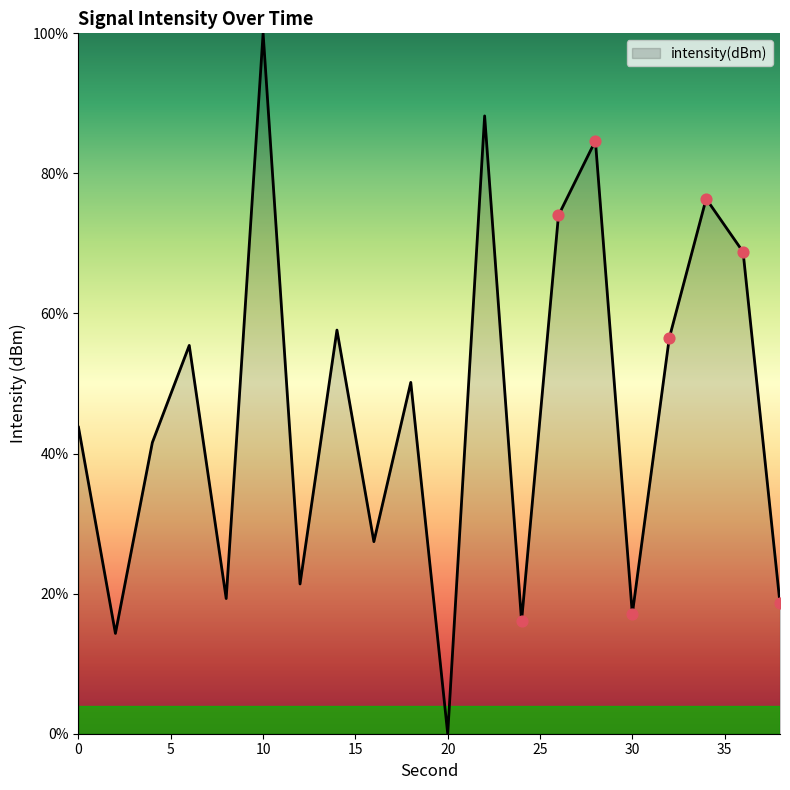

What is the maximum value shown in the chart?

100.0